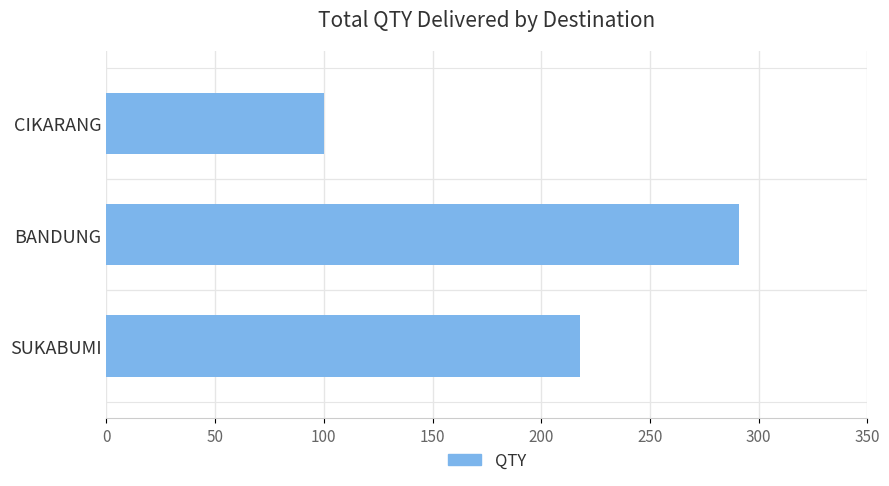

Reading bottom to top, what are all the values shown in this chart?

SUKABUMI=218	BANDUNG=291	CIKARANG=100